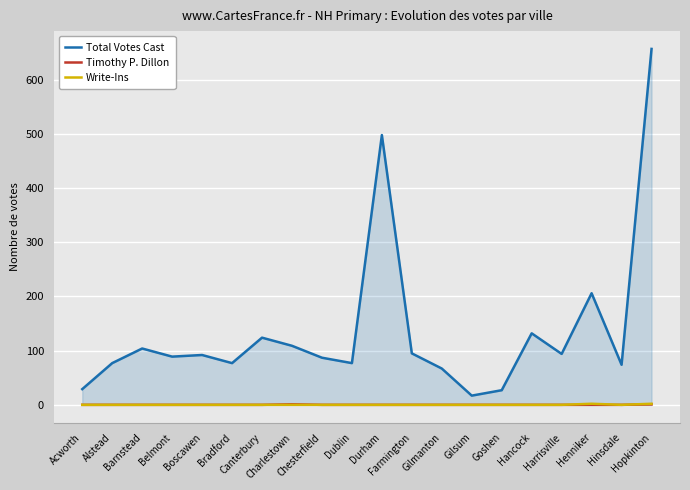

What is the value of the Total Votes Cast point at the 16th from the left?

132